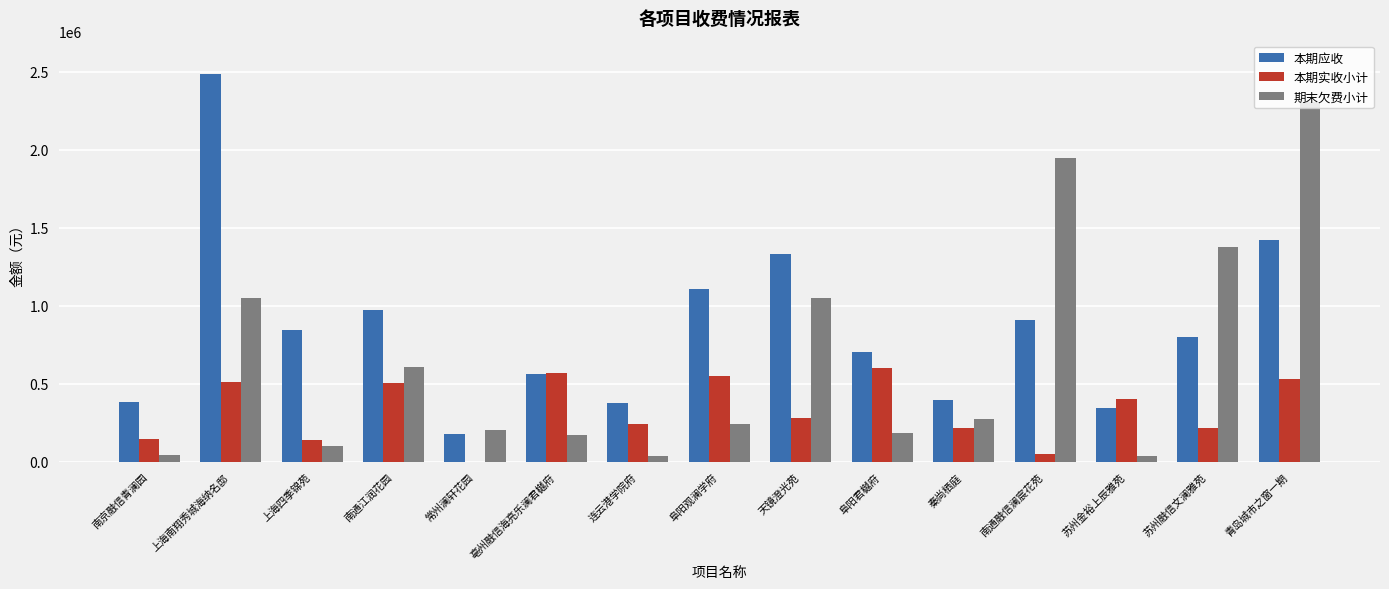

Between 南通江润花园 and 秦尚栖庭, which series saw the biggest shift?

本期应收